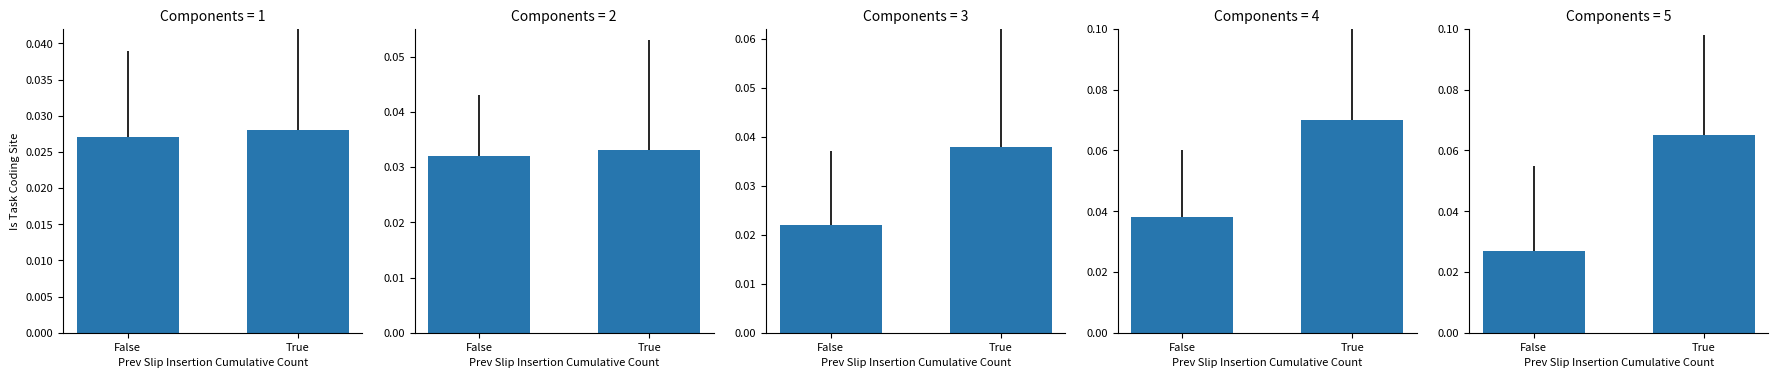

List the labels in order of value, smallest first.

False, True